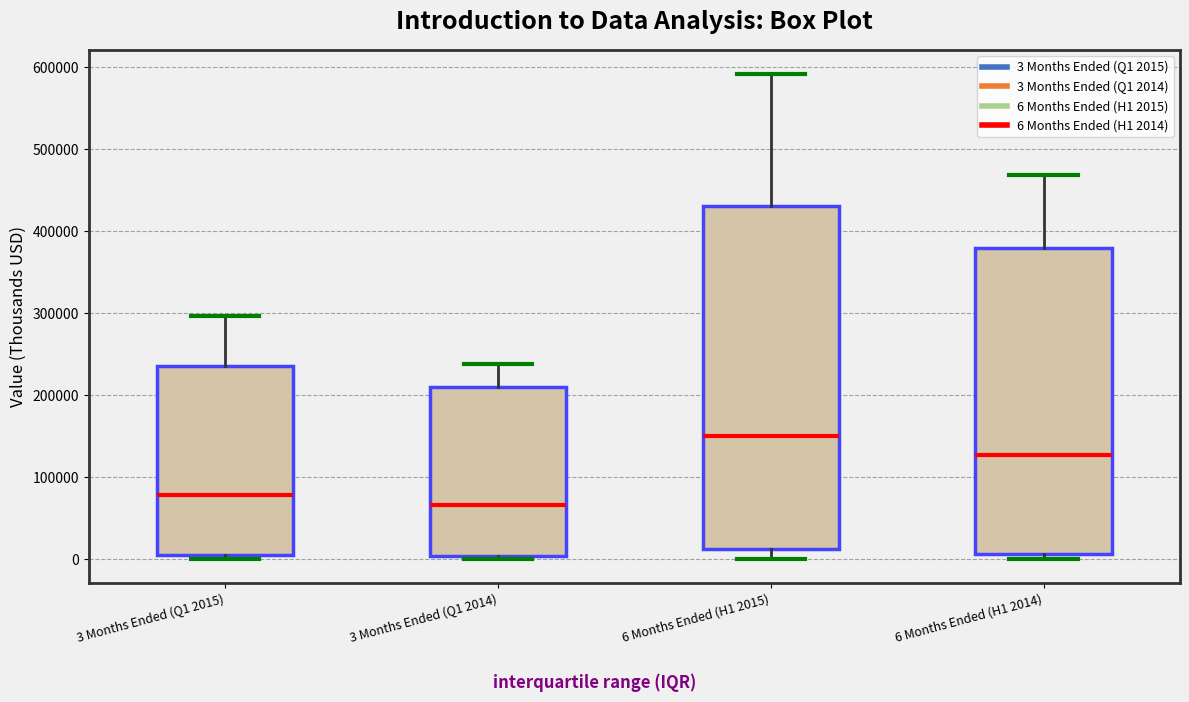

Reading left to right, read every box against the y-axis: the position of its median line, the range the box covers, and the ends of its whiskers. The values are not printed on the chart, so give them approximately, as read against the axis.

3 Months Ended (Q1 2015): median 80000, box 0 to 240000, whiskers 0 (just below the box's lower edge) to 300000
3 Months Ended (Q1 2014): median 70000, box 0 to 210000, whiskers 0 (just below the box's lower edge) to 240000
6 Months Ended (H1 2015): median 150000, box 10000 to 430000, whiskers 0 to 590000
6 Months Ended (H1 2014): median 130000, box 10000 to 380000, whiskers 0 to 470000